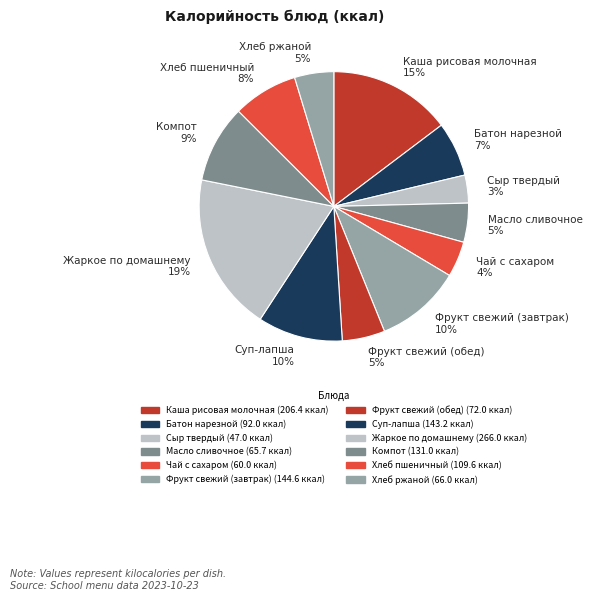

Between Сыр твердый and Батон нарезной, which is larger?

Батон нарезной